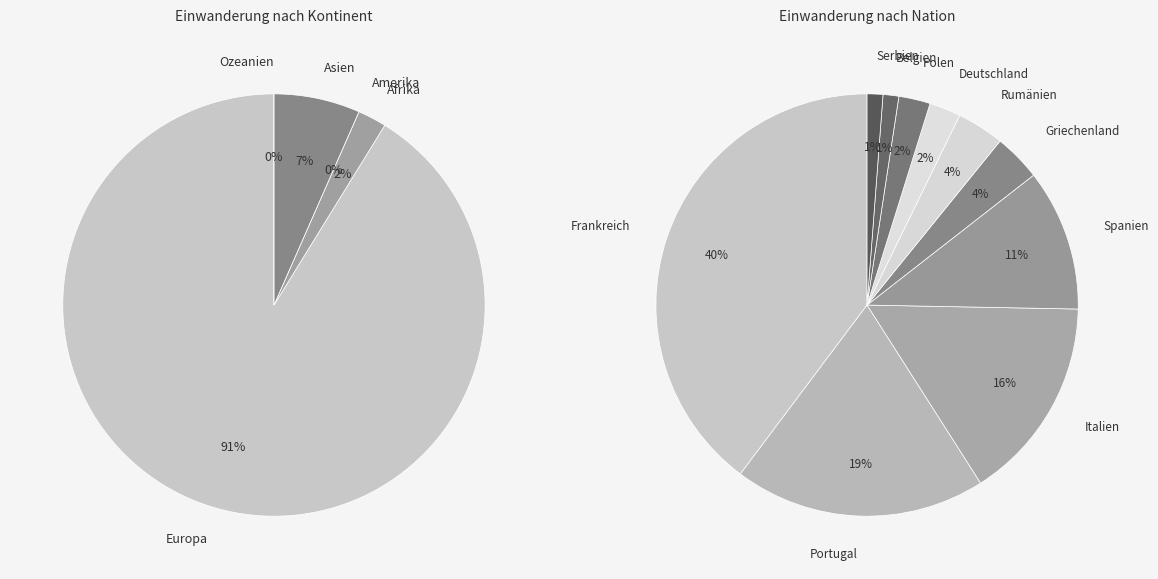

The Amerika slice represents 0% of the pie. True or false?

True